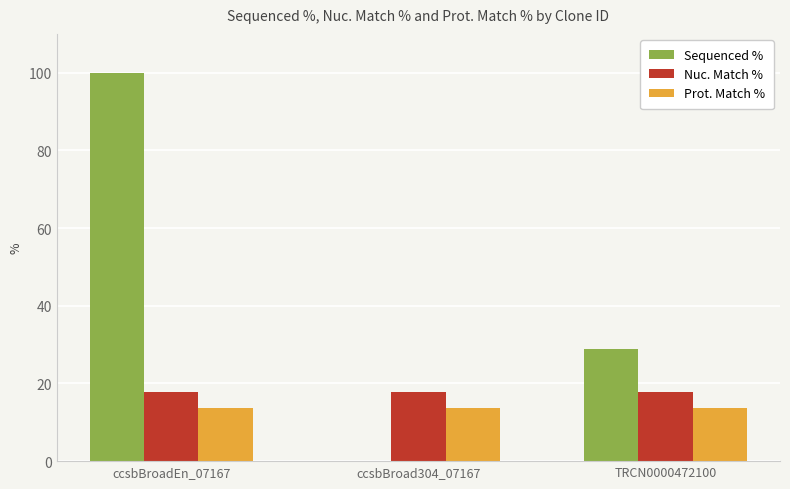

How many values in the Sequenced % series exceed 28?

2